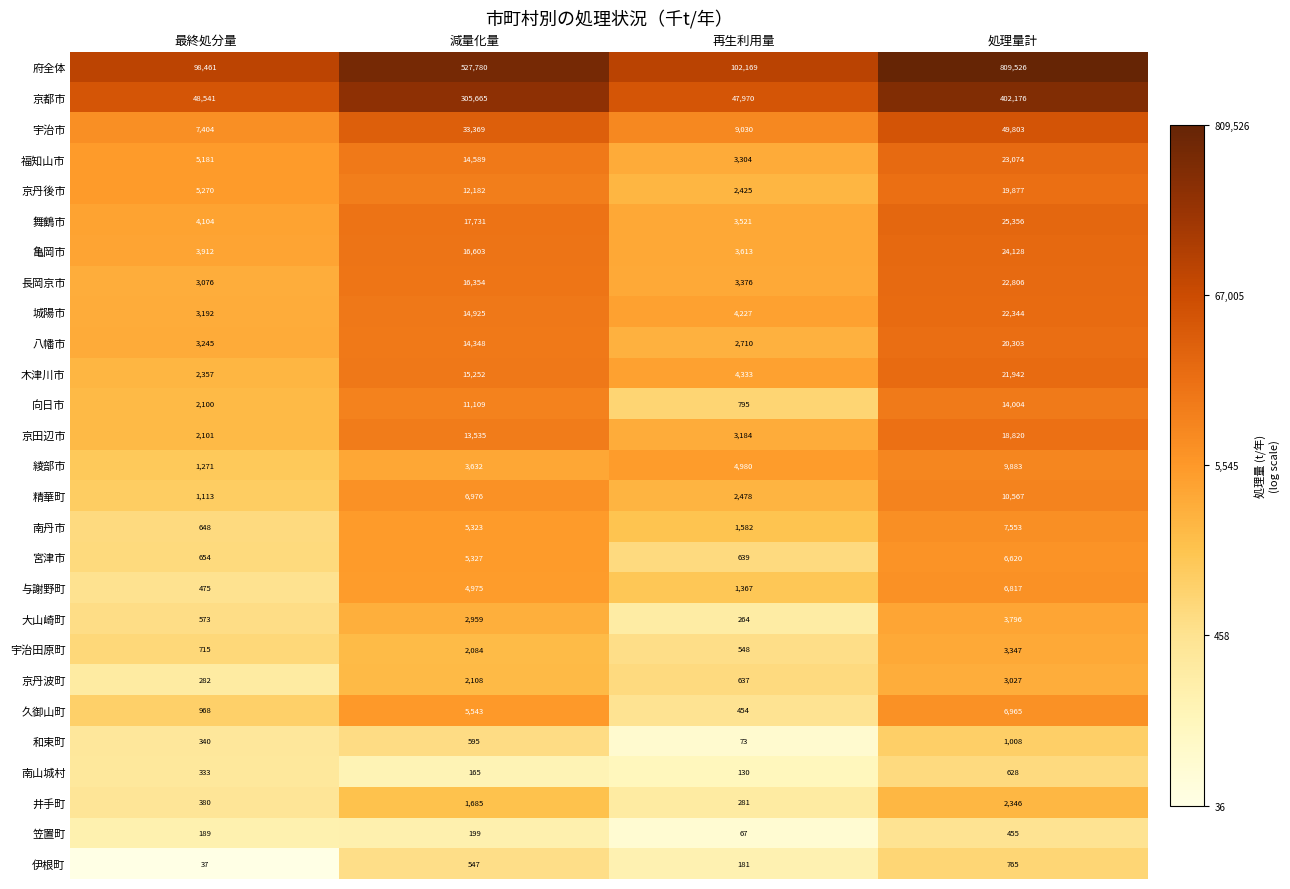

What is the difference between the 笠置町 values at 減量化量 and 最終処分量?

10